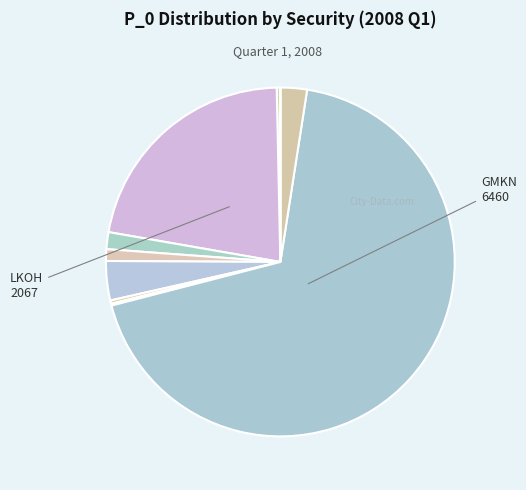

Which category has the smallest portion of the pie?

VTBR